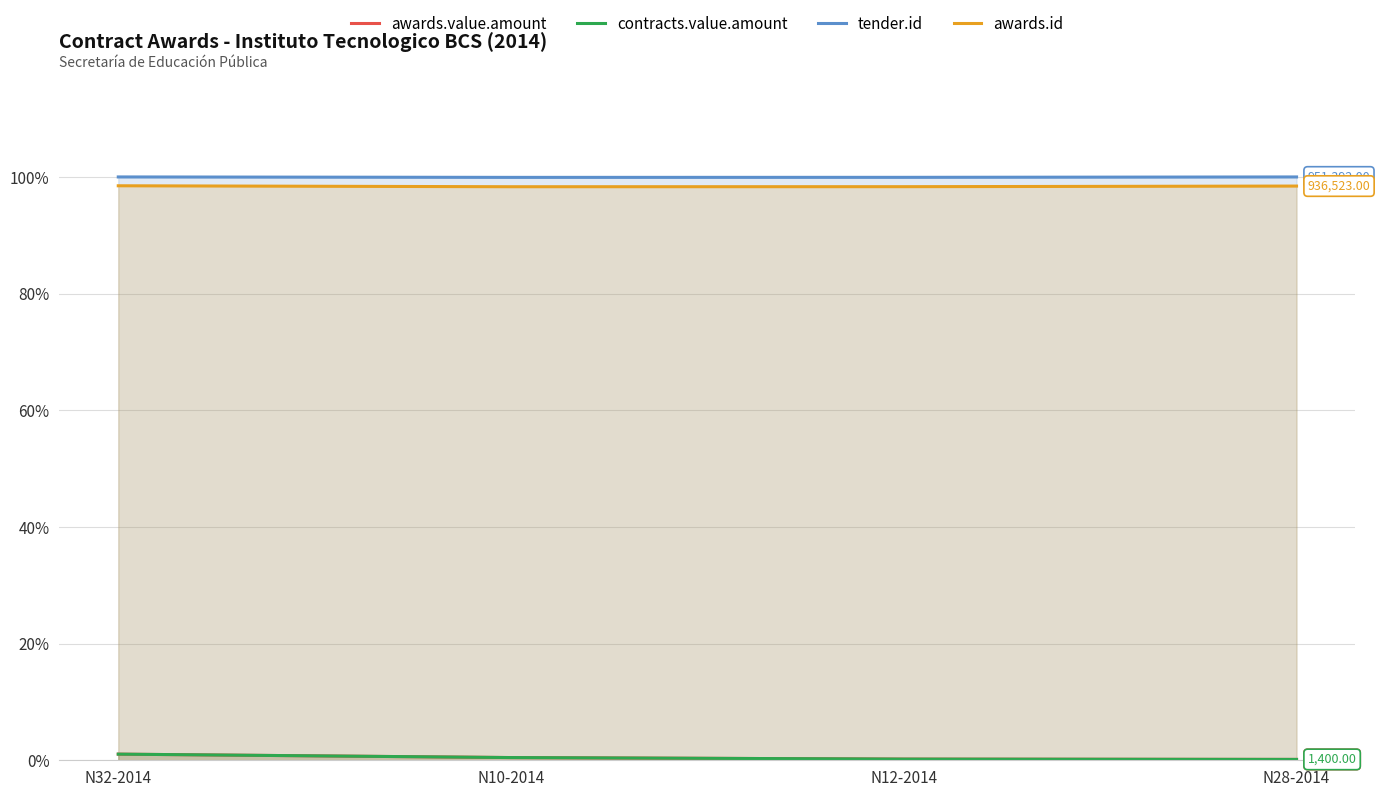

Reading right to left, extract all data points from this chart.

awards.value.amount: N28-2014=0.1	N12-2014=0.2	N10-2014=0.5	N32-2014=1.1
contracts.value.amount: N28-2014=0.1	N12-2014=0.2	N10-2014=0.5	N32-2014=1.1
tender.id: N28-2014=100.0	N12-2014=99.9	N10-2014=99.9	N32-2014=100.0
awards.id: N28-2014=98.4	N12-2014=98.3	N10-2014=98.3	N32-2014=98.5